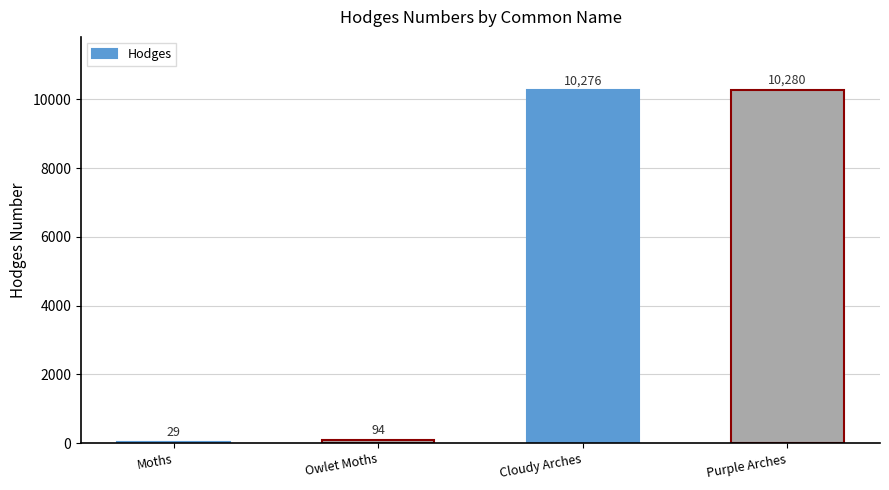

Approximately how many times larger is the value at Moths compared to Owlet Moths?

0.3